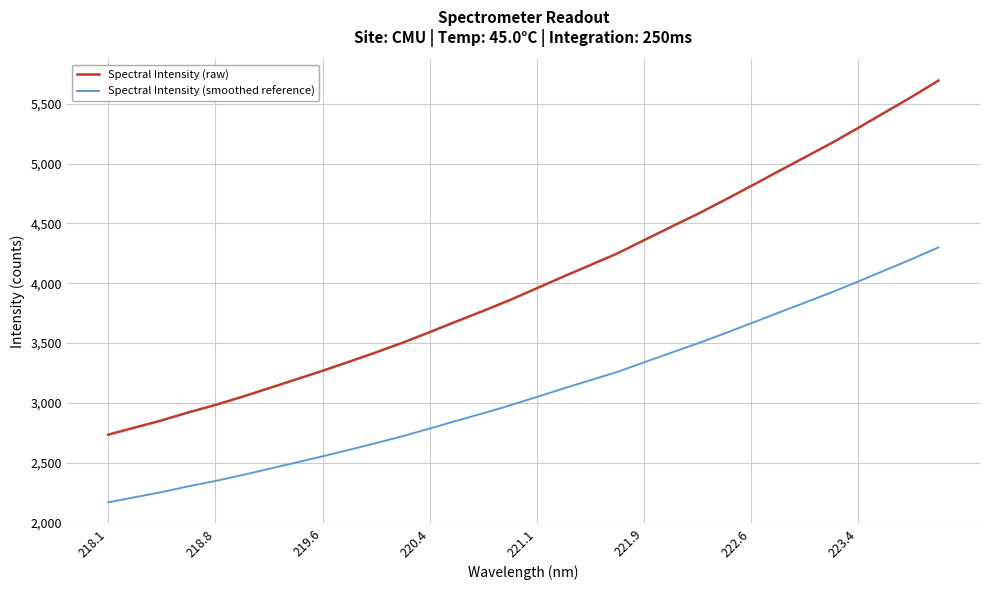

Reading right to left, list all the values displayed in this chart.

Spectral Intensity (raw): 5693.4	5557.5	5427.6	5297.6	5170.6	5051.5	4932.9	4812.5	4694.1	4578.6	4469.9	4359.6	4248.3	4152.6	4056.8	3958.2	3860.4	3769.1	3681.3	3591.6	3504.2	3422.6	3344.9	3268.6	3195.3	3122.9	3050.7	2982.8	2921.1	2853.9	2794.1	2734.2
Spectral Intensity (smoothed reference): 4299.2	4201.4	4107.9	4014.3	3922.9	3837.1	3751.7	3665.0	3579.8	3496.6	3418.3	3338.9	3258.8	3189.8	3120.9	3049.9	2979.5	2913.7	2850.5	2785.9	2723.0	2664.3	2608.3	2553.4	2500.6	2448.5	2396.5	2347.6	2303.2	2254.8	2211.7	2168.6